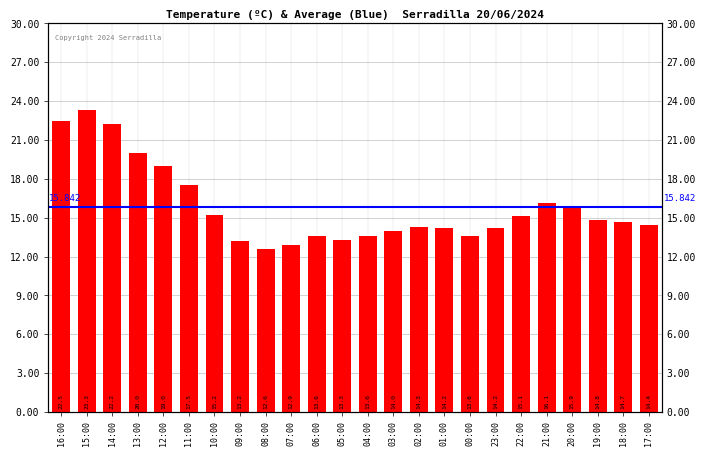

What is the label of the 7th bar from the left?

10:00